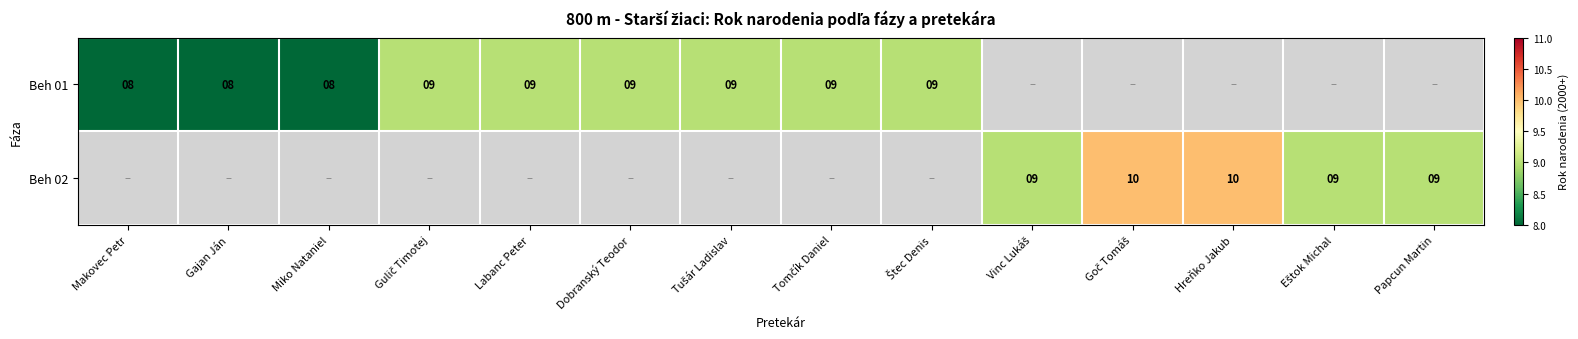

True or false: Beh 01 has a value of 8 at Miko Nataniel.

True